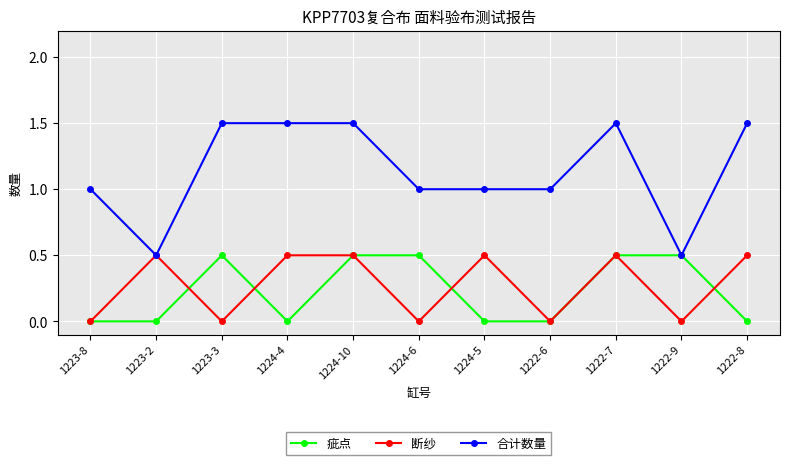

At 1222-8, list the series in order from smallest to largest.

疵点, 断纱, 合计数量